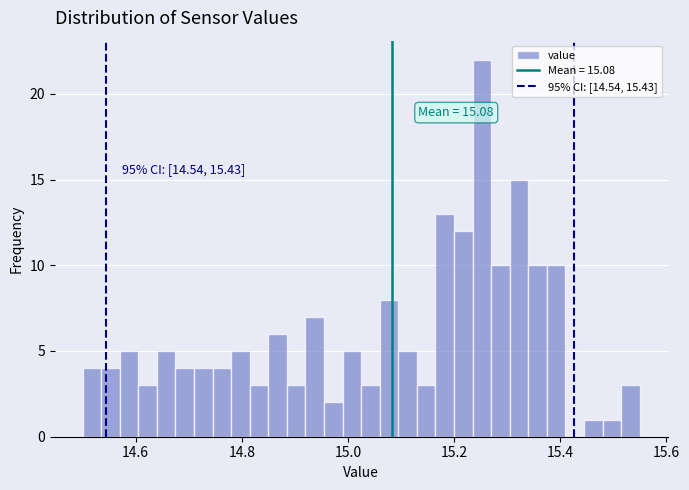

Read against the x-axis, roughly where is the centre of the tallest bar?

15.26